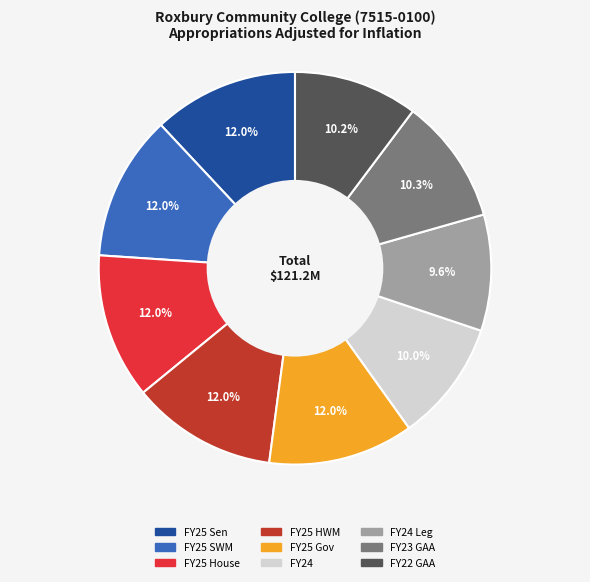

Is there any slice that represents more than half of the pie?

No